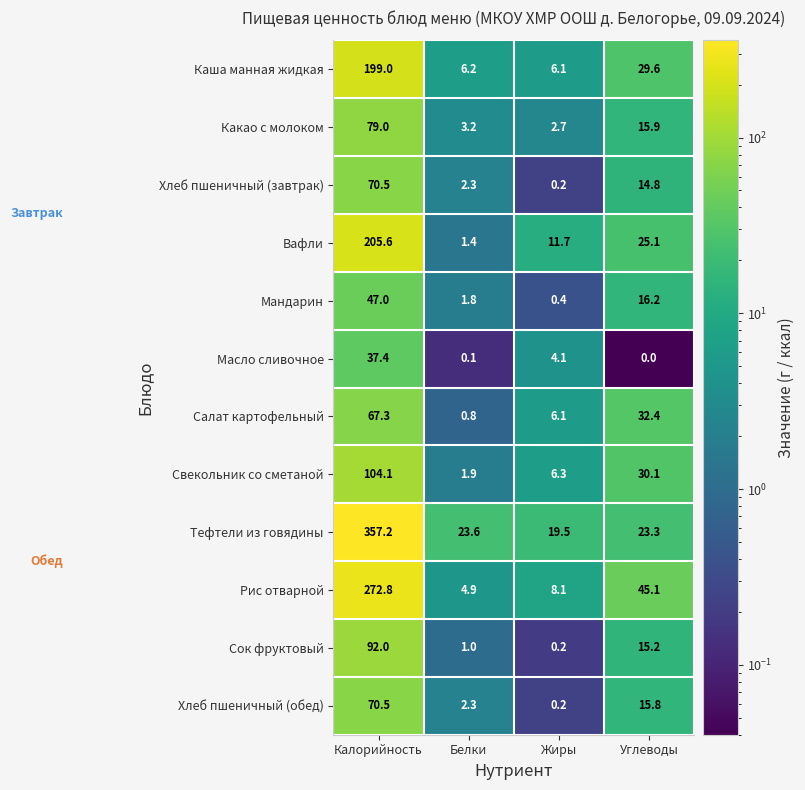

What is the difference between the Вафли values at Белки and Жиры?

10.3